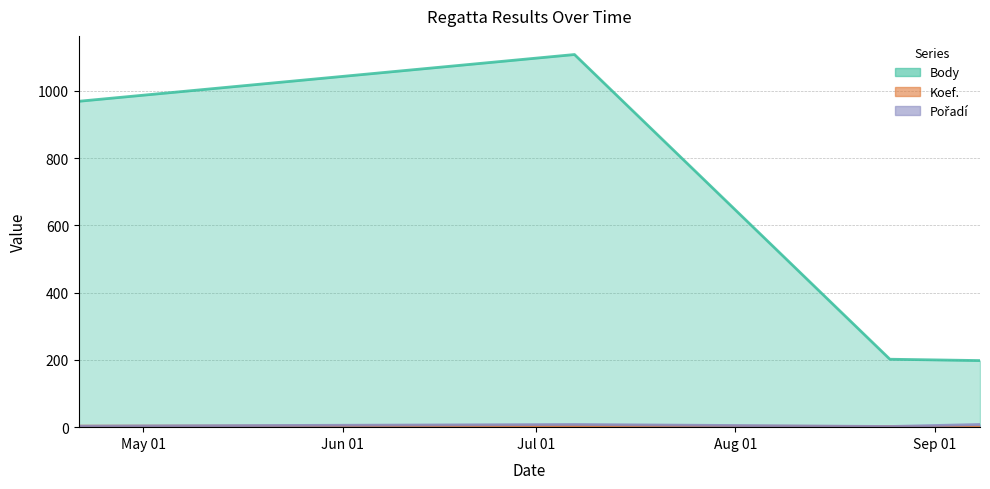

True or false: Pořadí and Koef. cross at least once.

False